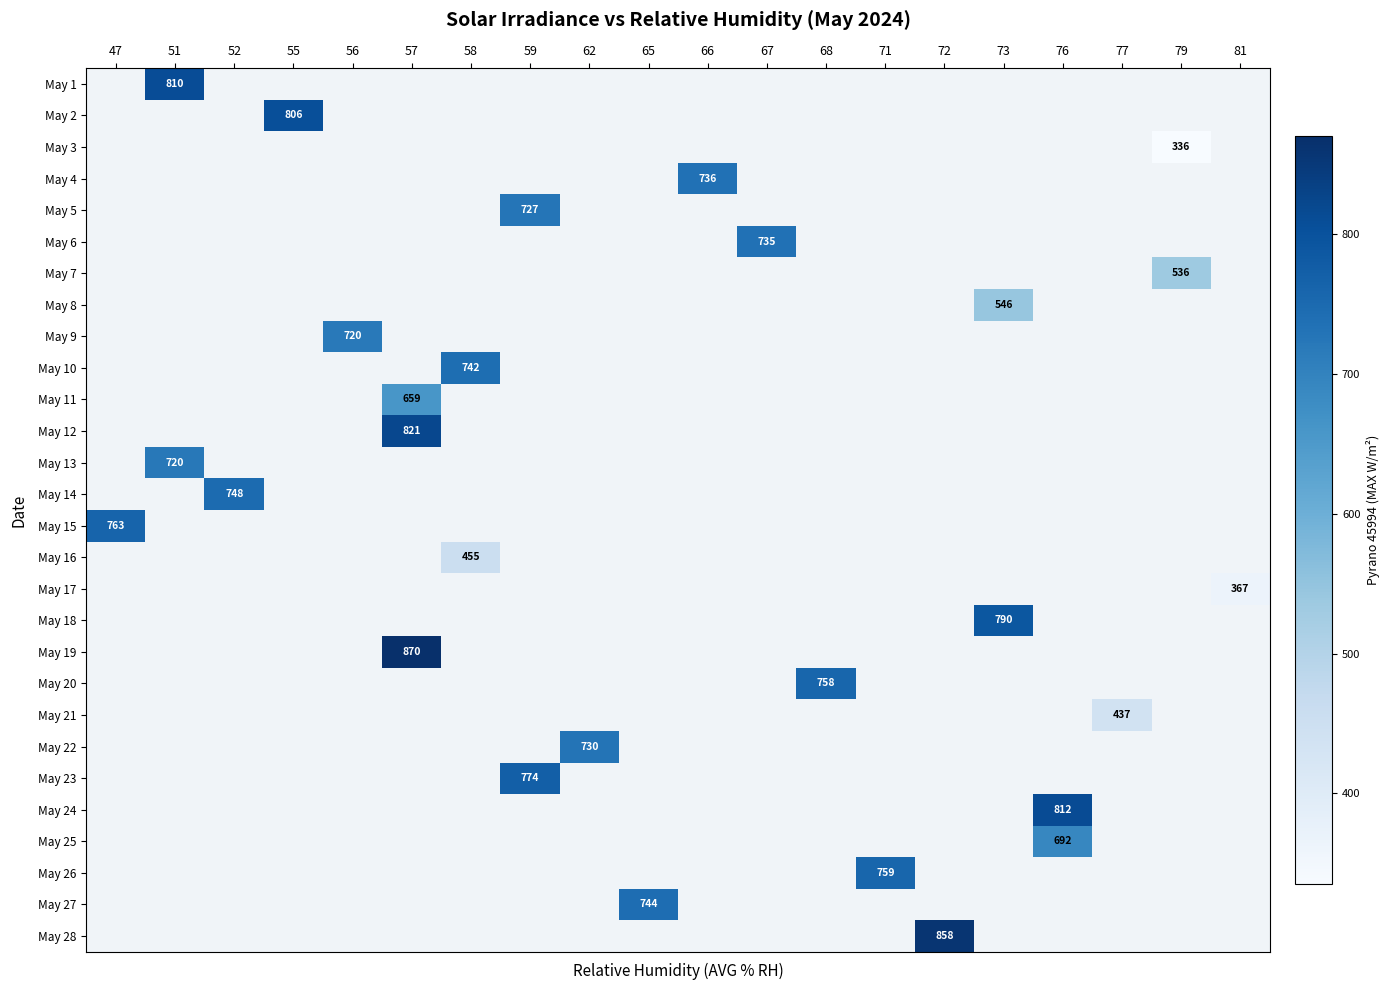

How many categories are shown in the chart?

20